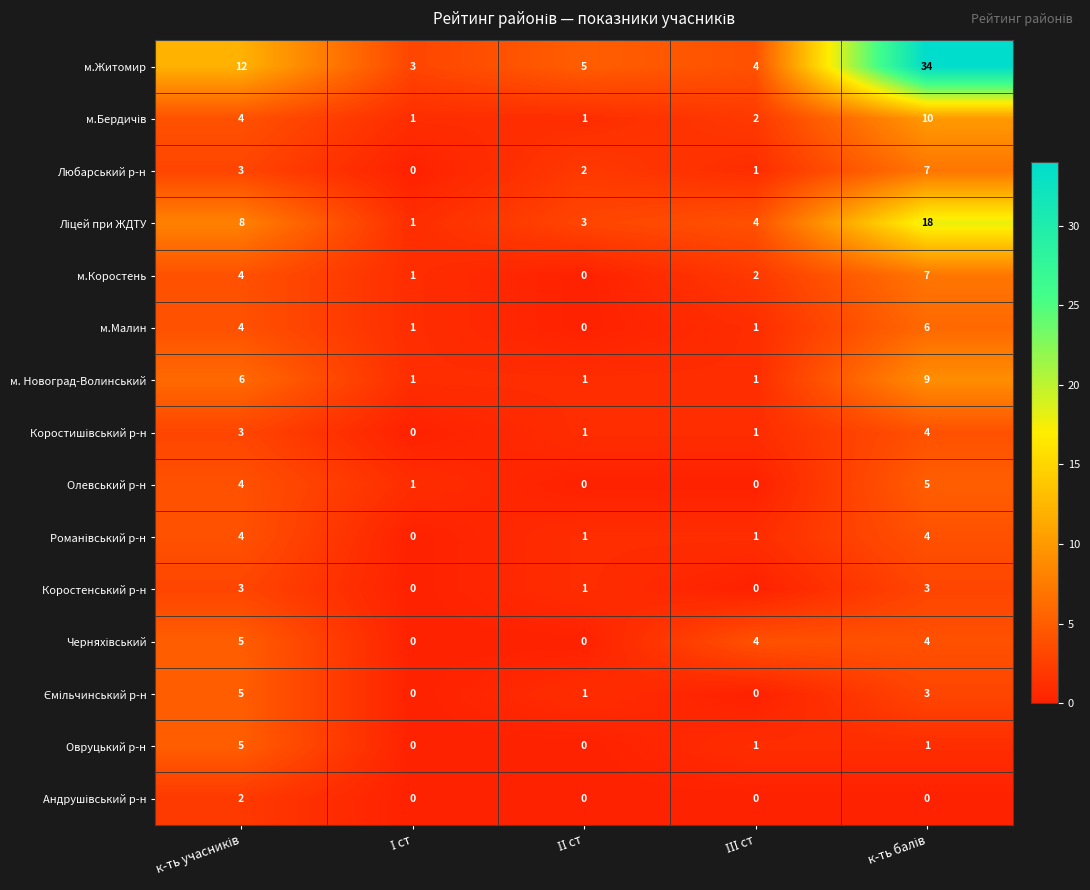

What is the greatest value displayed?

34